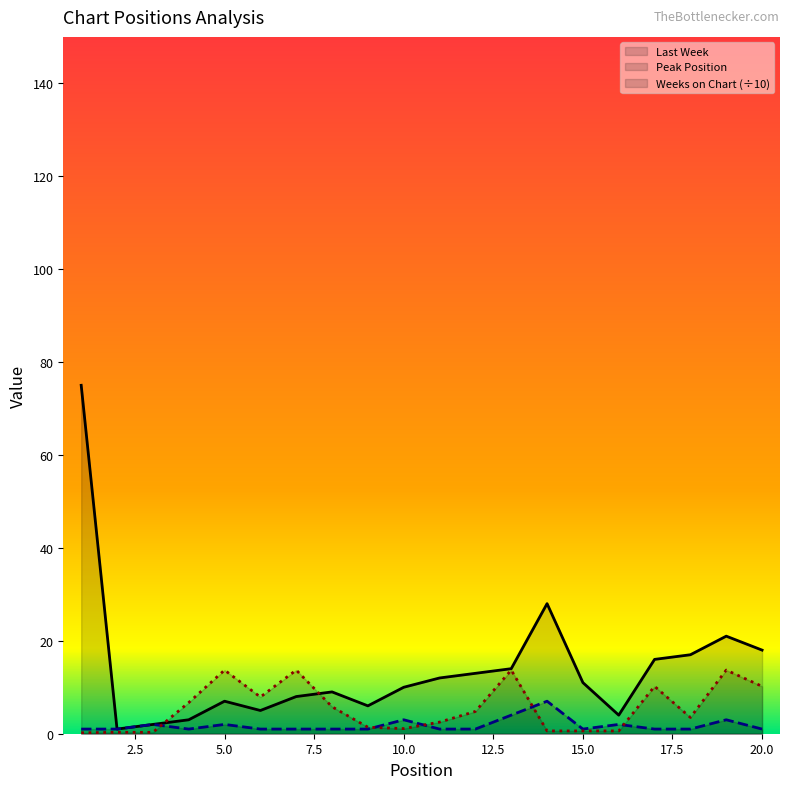

At which label does Weeks on Chart reach its minimum?

1